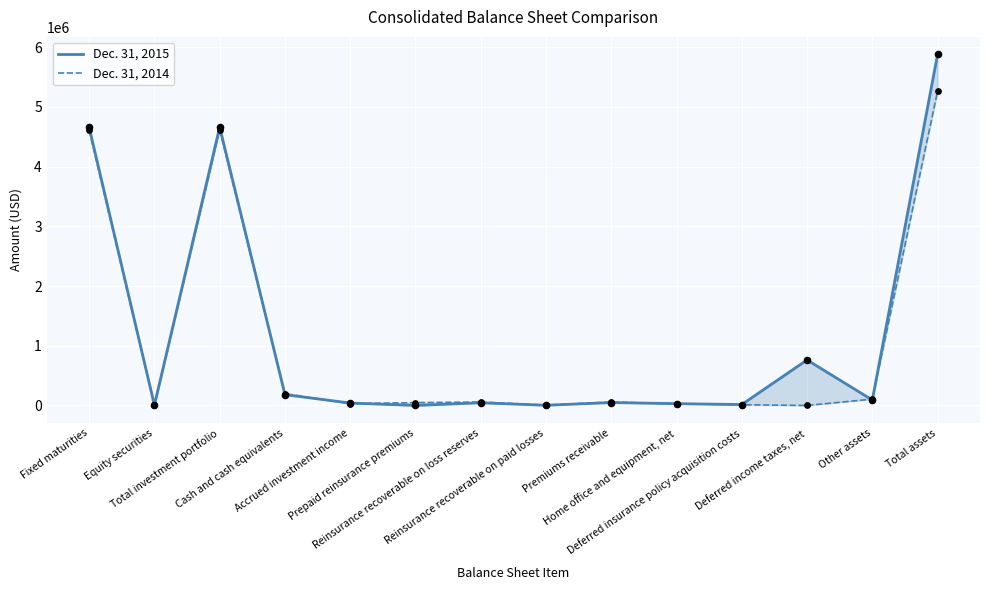

What are all the series names shown in the legend?

Dec. 31, 2015, Dec. 31, 2014